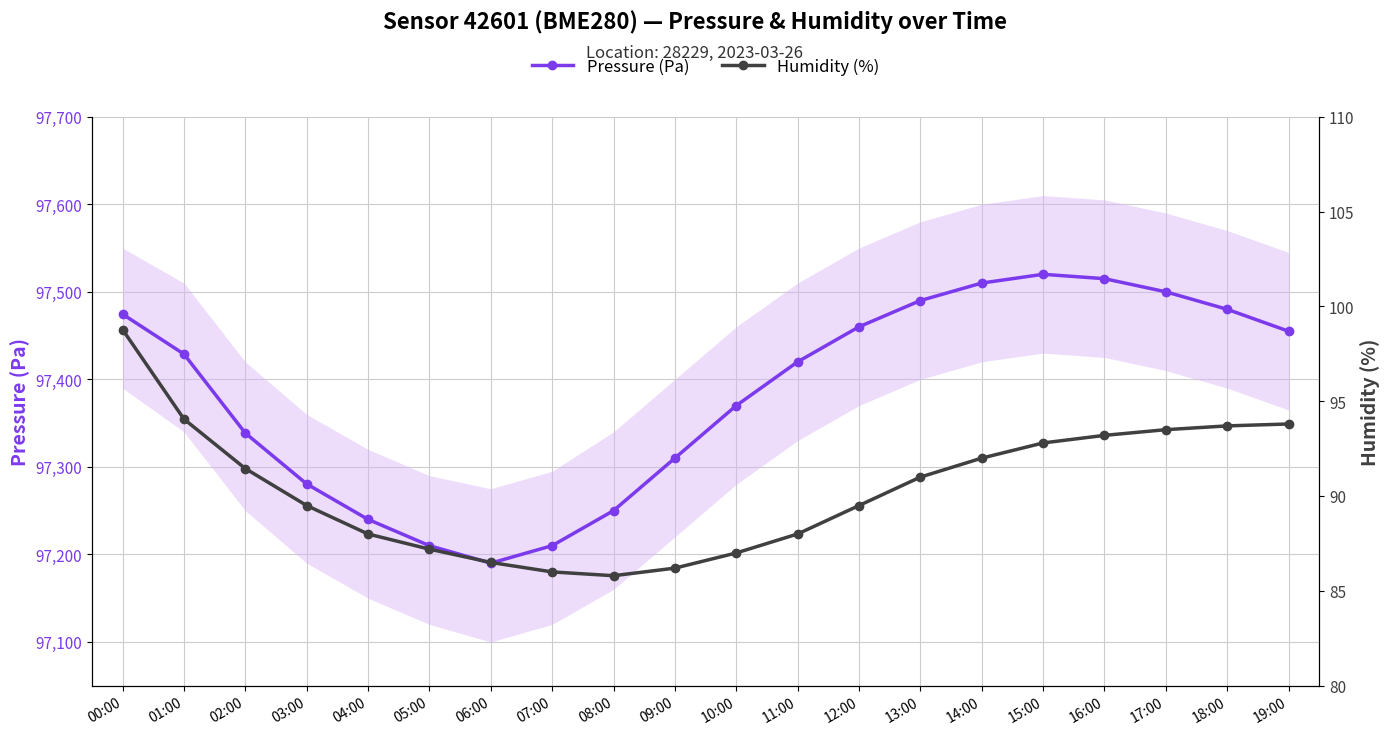

Reading left to right, transcribe all the data shown in this chart.

Pressure (Pa): 97474.5	97428.9	97338.6	97280.5	97240.0	97210.0	97190.0	97210.0	97250.0	97310.0	97370.0	97420.0	97460.0	97490.0	97510.0	97520.0	97515.0	97500.0	97480.0	97455.0
Humidity (%): 98.8	94.1	91.5	89.5	88.0	87.2	86.5	86.0	85.8	86.2	87.0	88.0	89.5	91.0	92.0	92.8	93.2	93.5	93.7	93.8